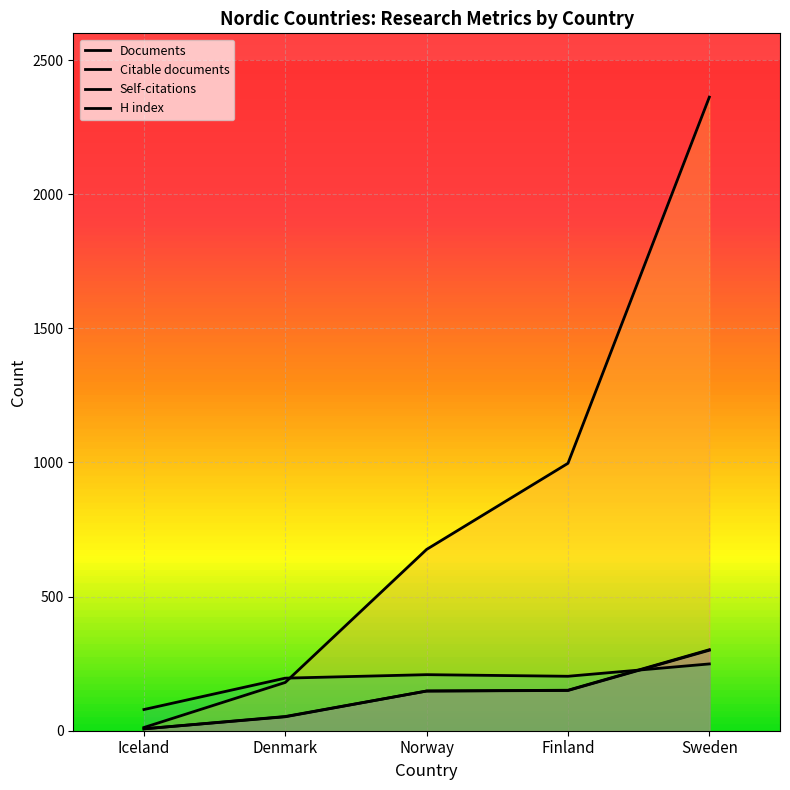

What are all the series names shown in the legend?

Documents, Citable documents, Self-citations, H index